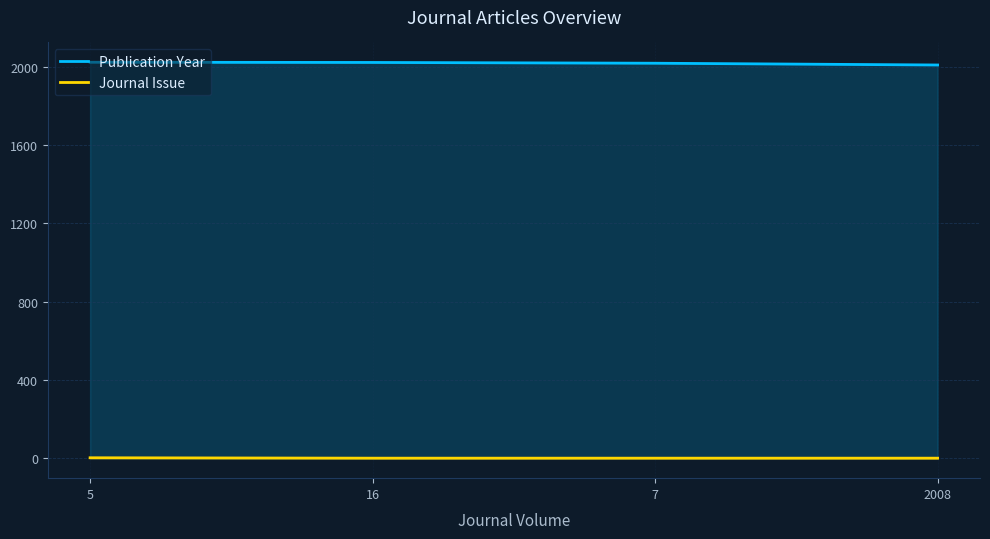

Which series changed the most between 7 and 2008?

Publication Year